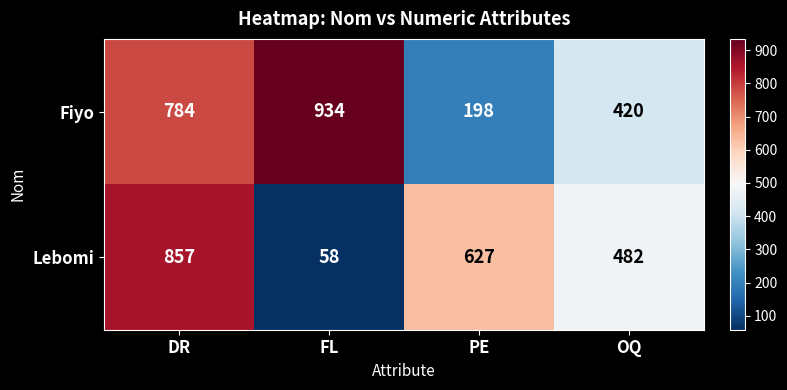

What is the sum of the Fiyo values at FL and PE?

1132